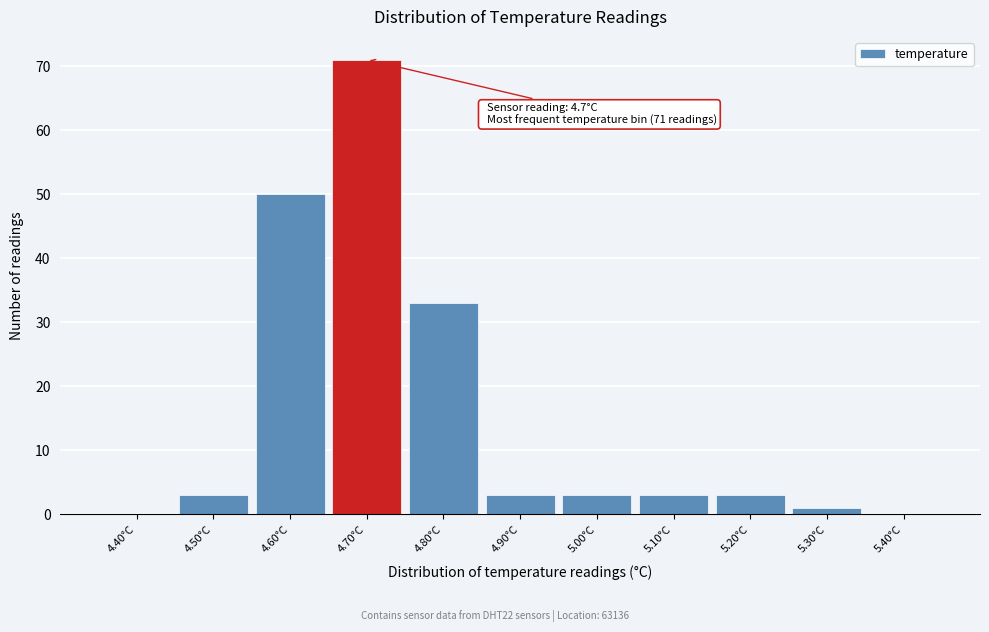

Over which range of the x-axis is the bar tallest?

4.65 to 4.75